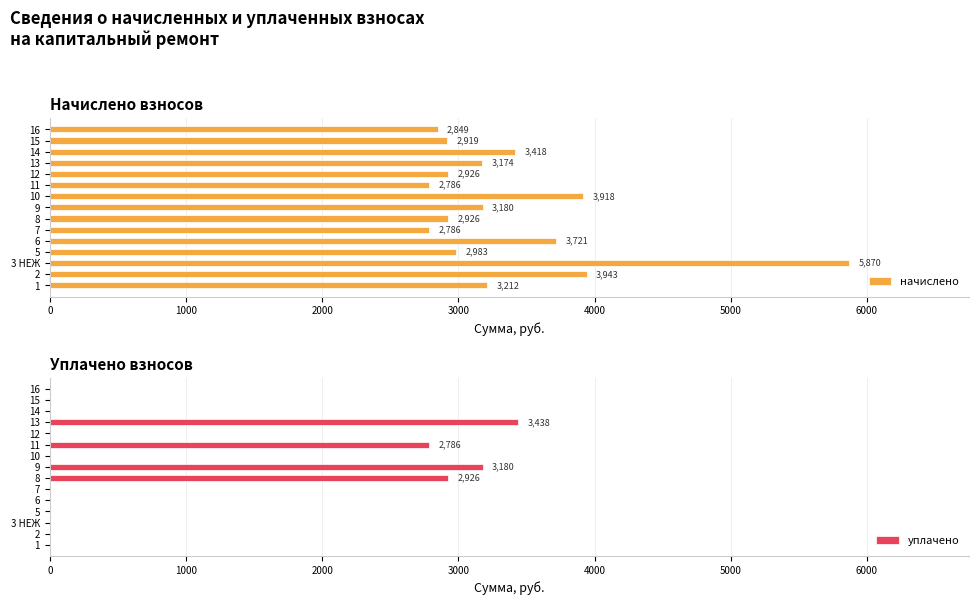

List the series in order of their overall mean, lowest first.

уплачено, начислено